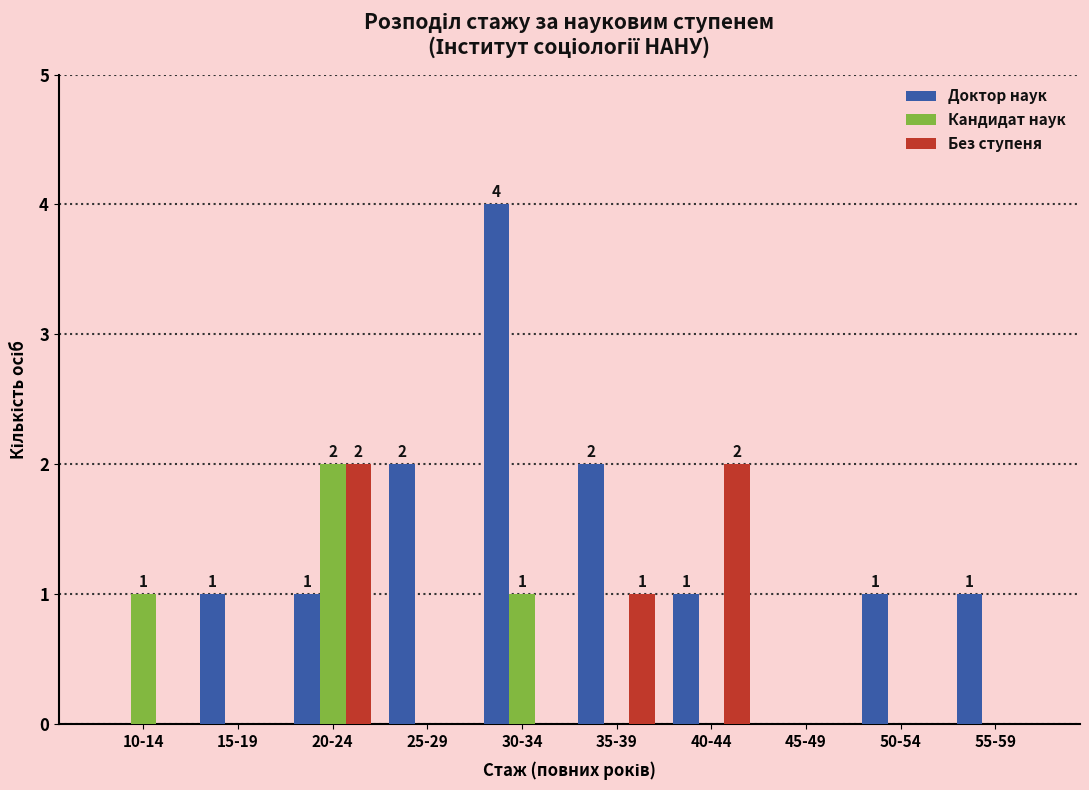

Reading left to right, what are all the values shown in this chart?

Доктор наук: 0	1	1	2	4	2	1	0	1	1
Кандидат наук: 1	0	2	0	1	0	0	0	0	0
Без ступеня: 0	0	2	0	0	1	2	0	0	0